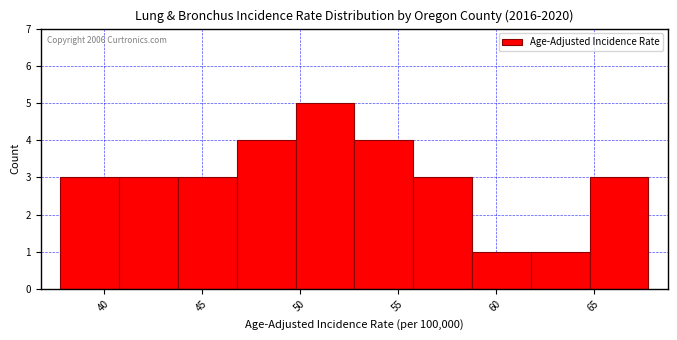

Over which range of the x-axis is the bar tallest?

49.8 to 52.8